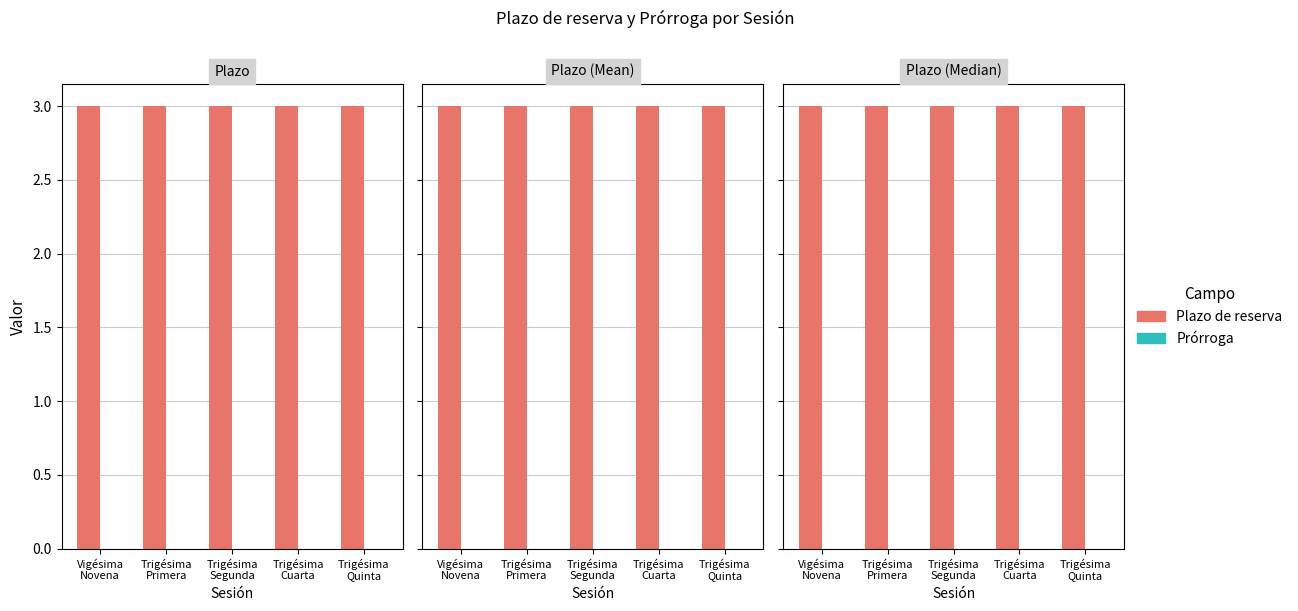

Reading right to left, what are all the values shown in this chart?

Plazo de reserva: Trigésima
Quinta=3	Trigésima
Cuarta=3	Trigésima
Segunda=3	Trigésima
Primera=3	Vigésima
Novena=3
Prórroga: Trigésima
Quinta=0	Trigésima
Cuarta=0	Trigésima
Segunda=0	Trigésima
Primera=0	Vigésima
Novena=0